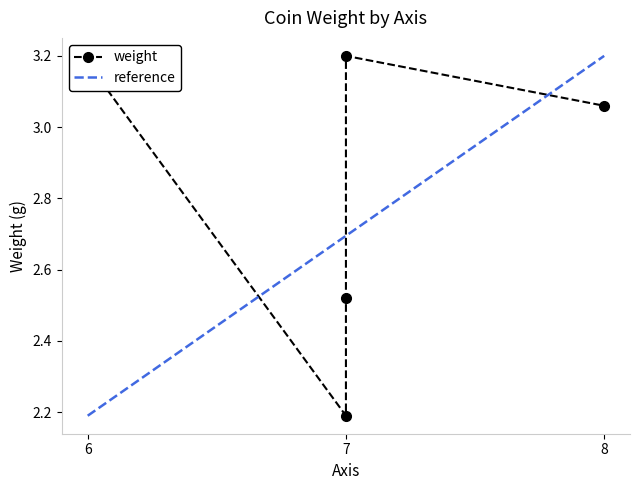

How many data points are above 3?

3